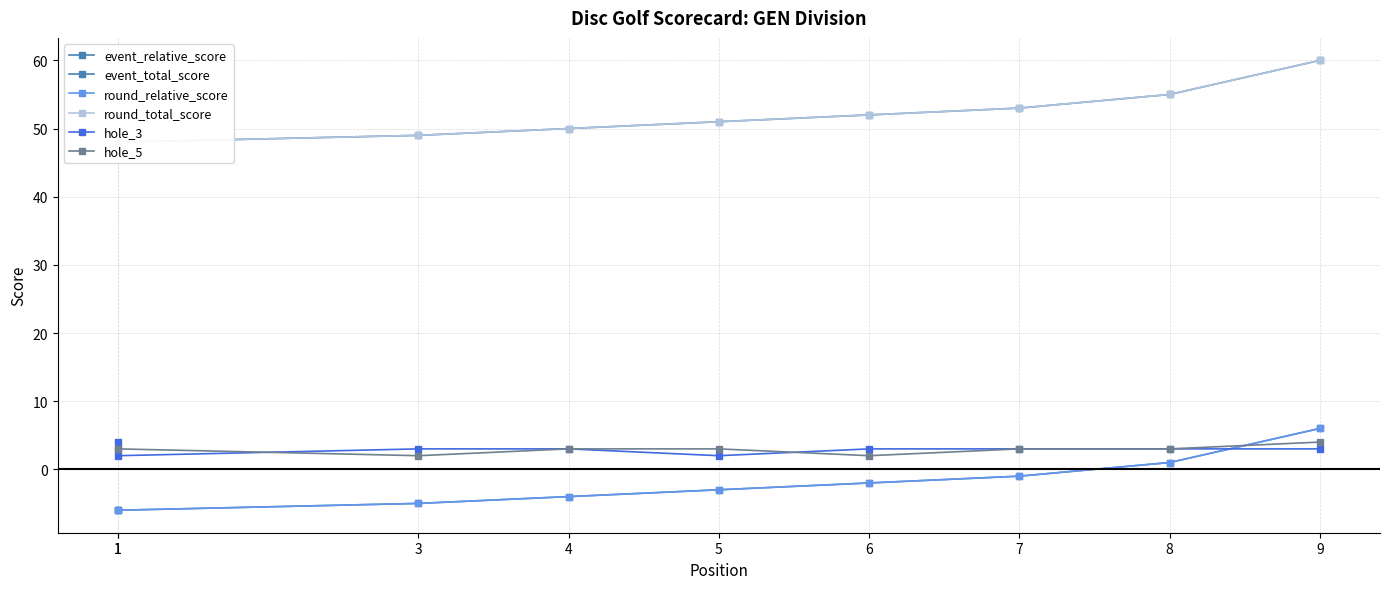

True or false: round_relative_score has more than 0 points higher than both neighbors.

False